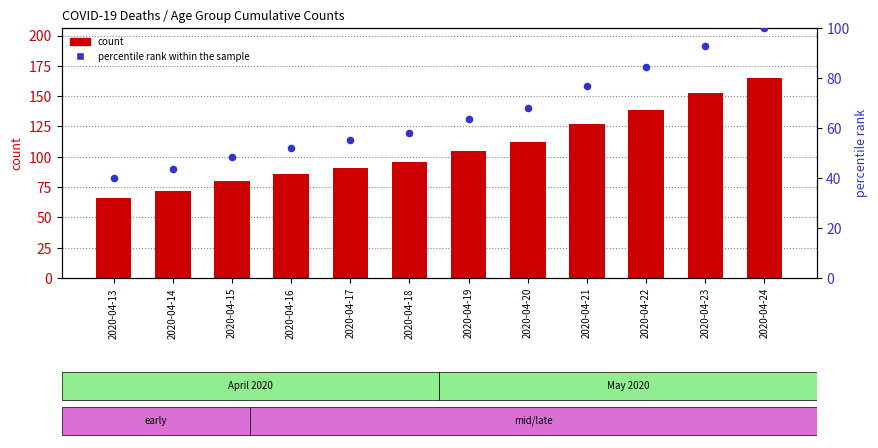

At how many categories does at least one series exceed 95?

7